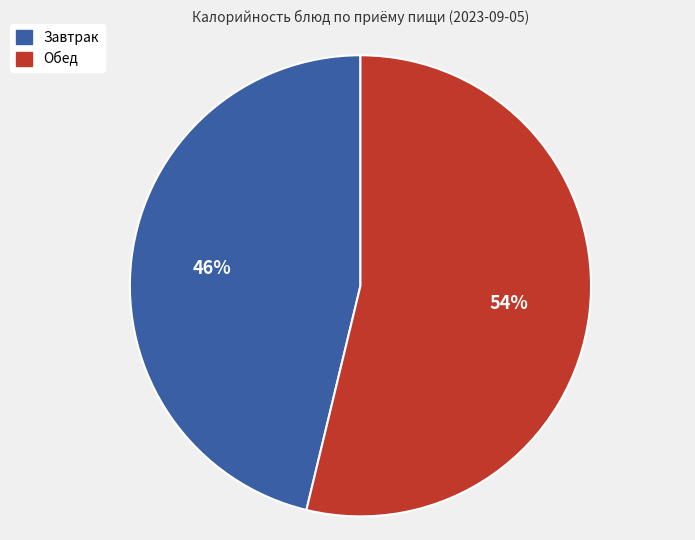

To the nearest percent, what is the difference between the largest and smallest slice percentages?

8%